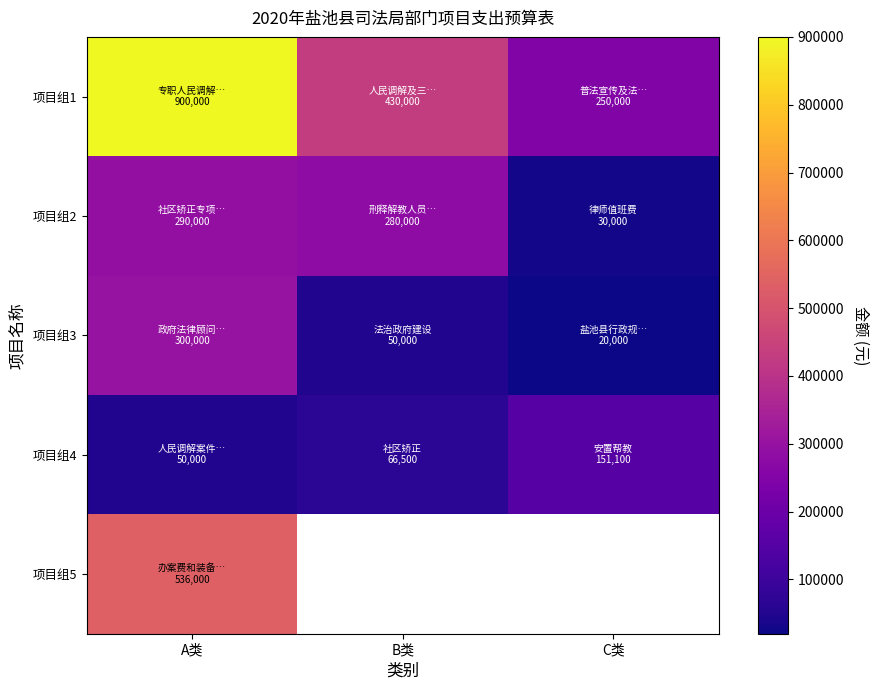

Read the 项目组2 value at B类.

280000.0